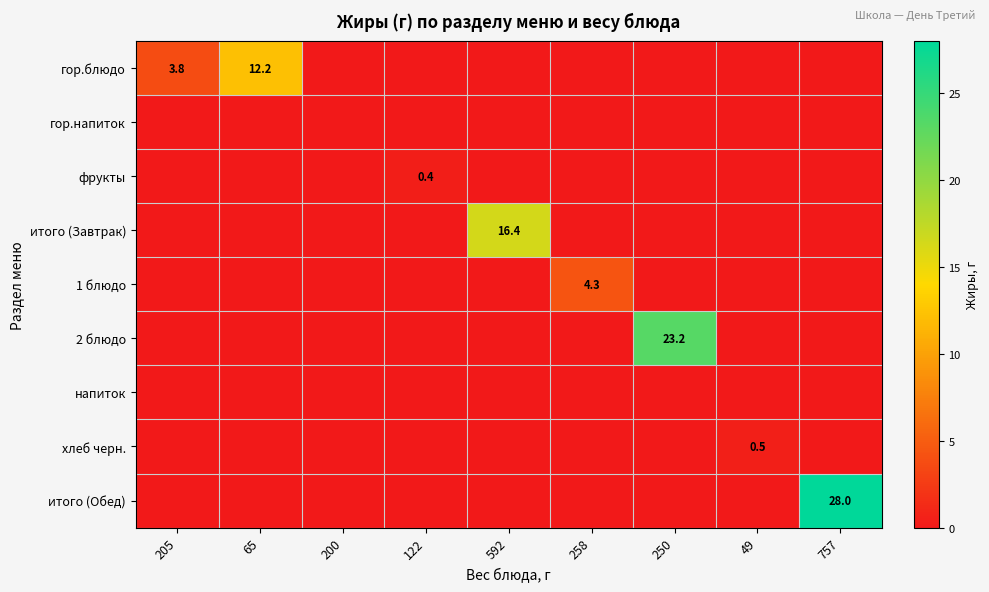

The value of итого (Завтрак) at 592 is 16.4. True or false?

True